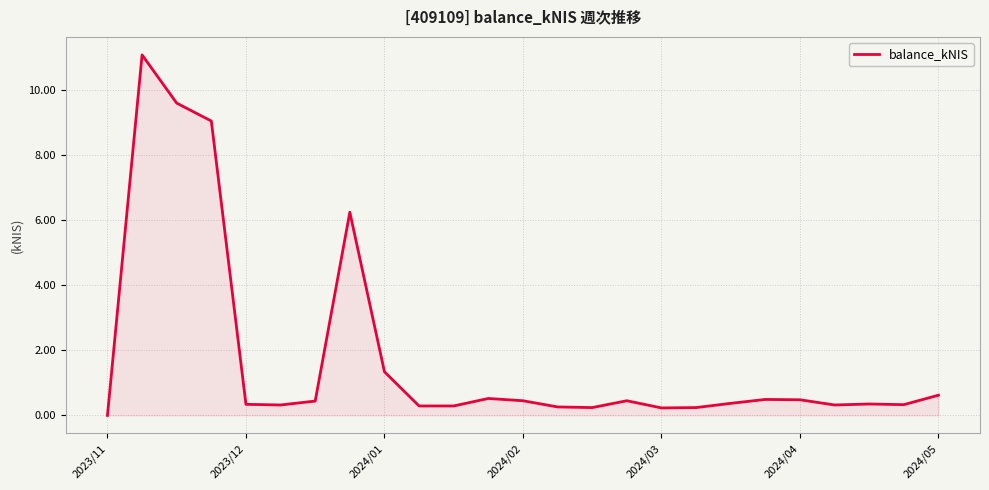

What is the difference between the maximum and minimum values?

11.1